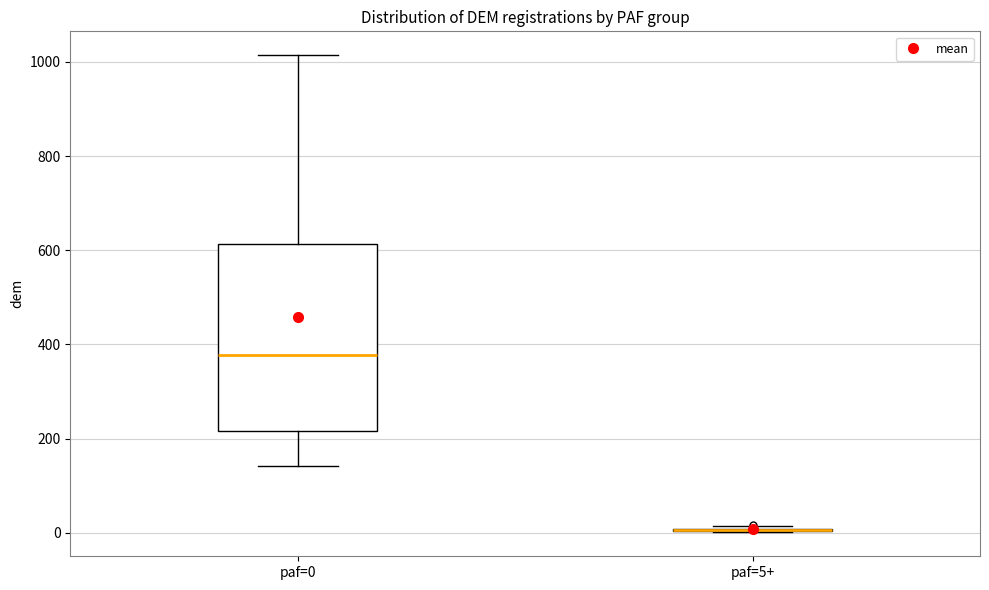

Where does the median line of the box for paf=0 sit on the y-axis? The values are not printed on the chart, so give them approximately, as read against the axis.

380